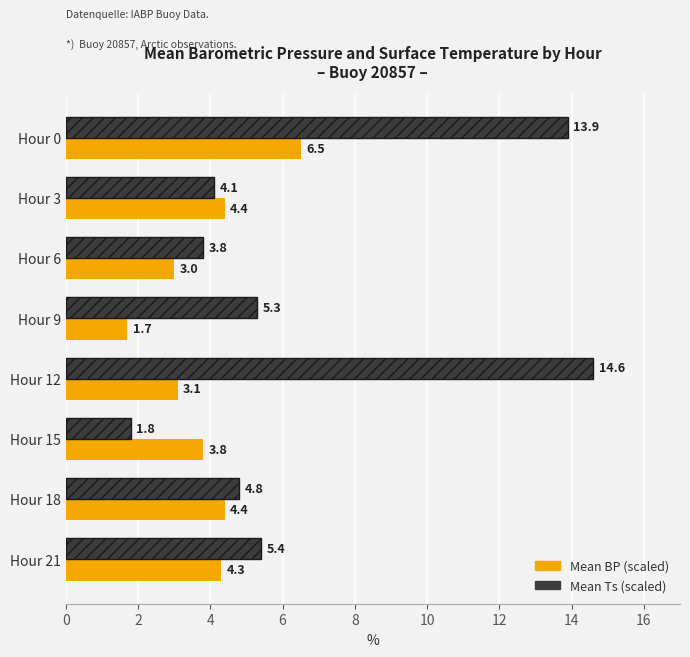

What is the sum of all Mean Ts (scaled) values?

53.7